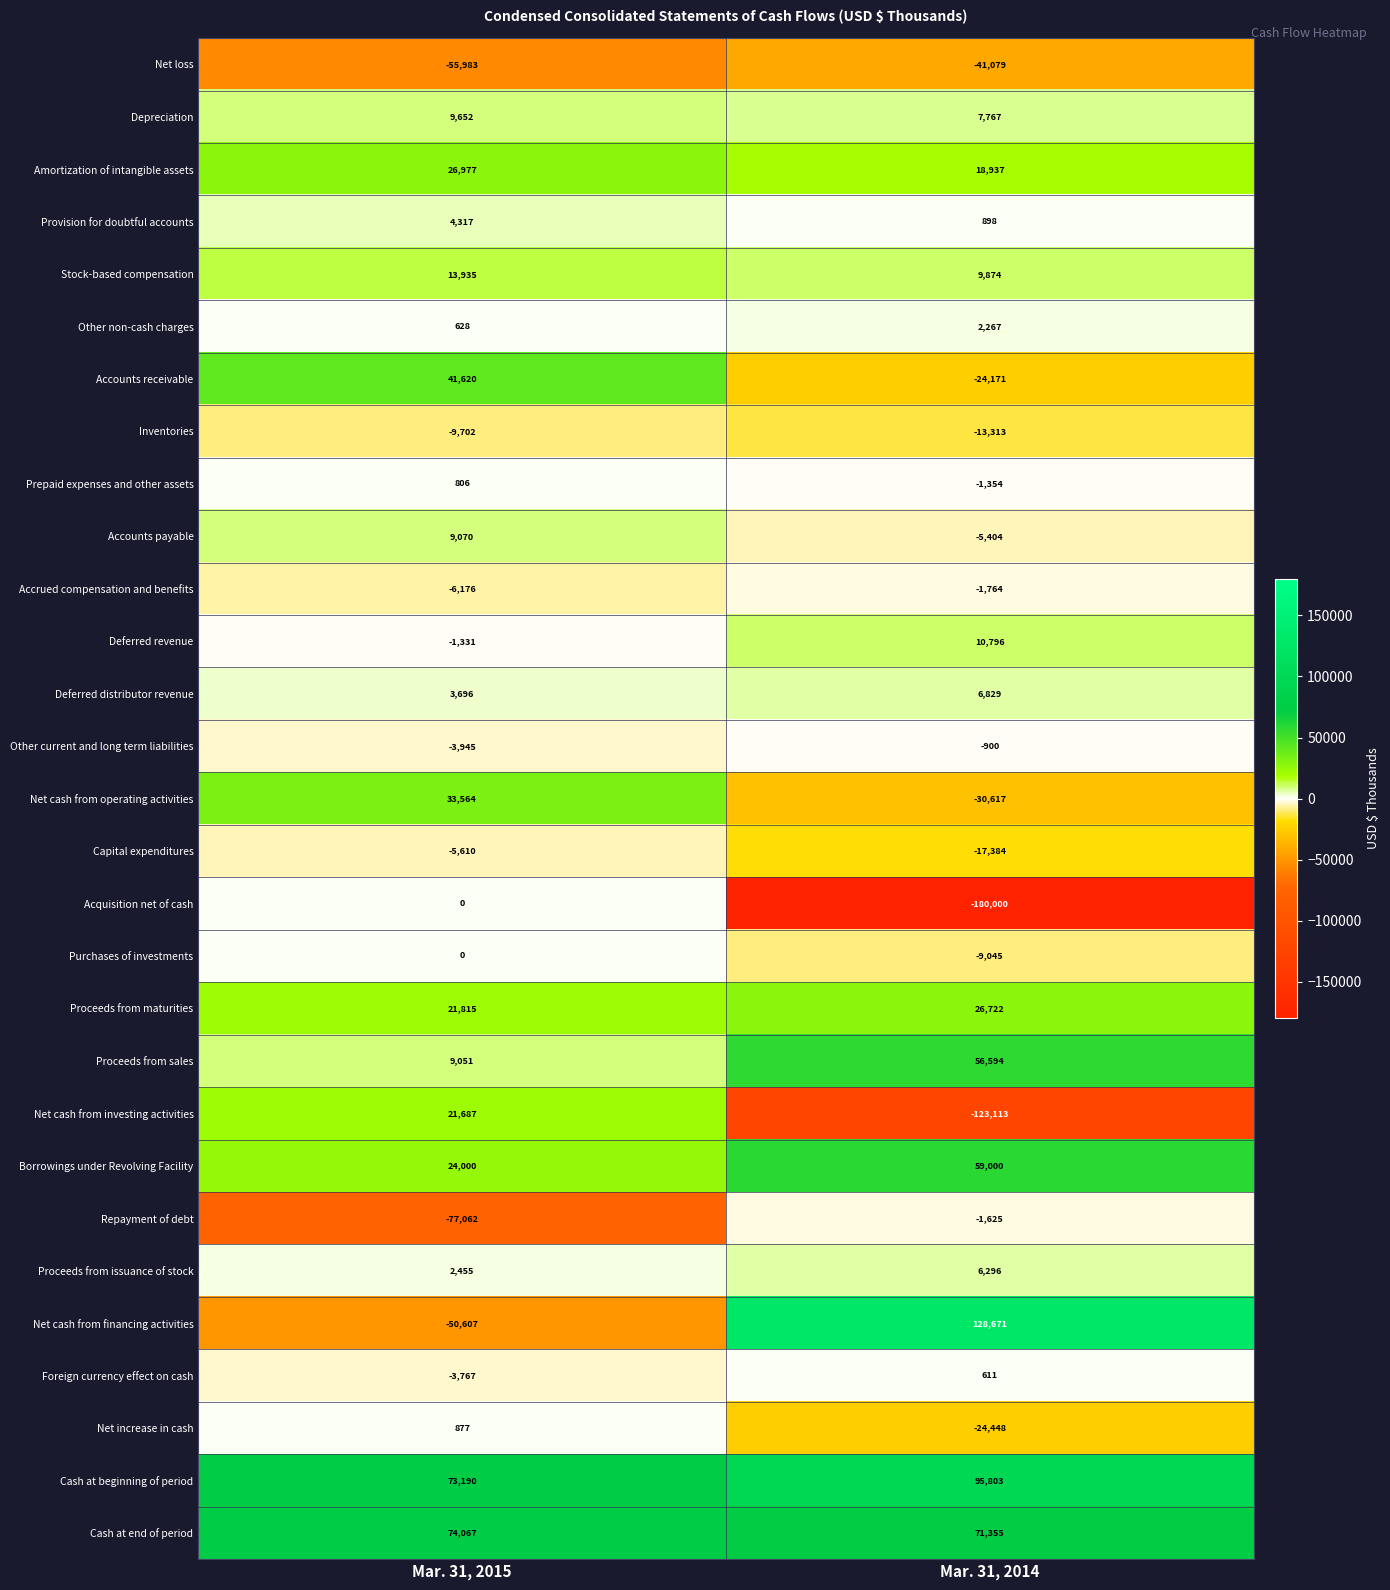

Which series has the widest spread of values?

Acquisition net of cash